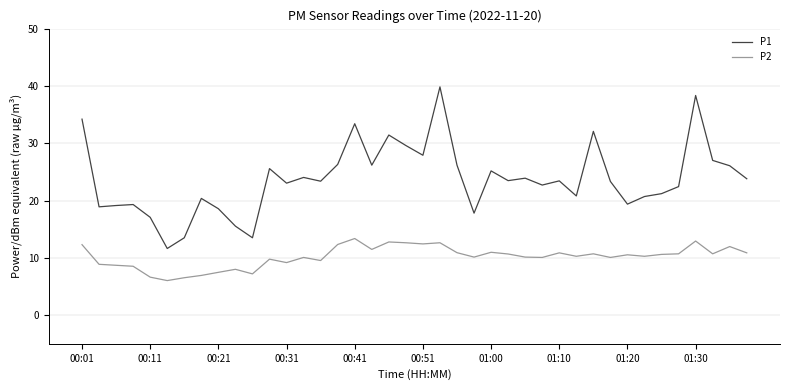

What is the highest value of the P1 series?

39.8